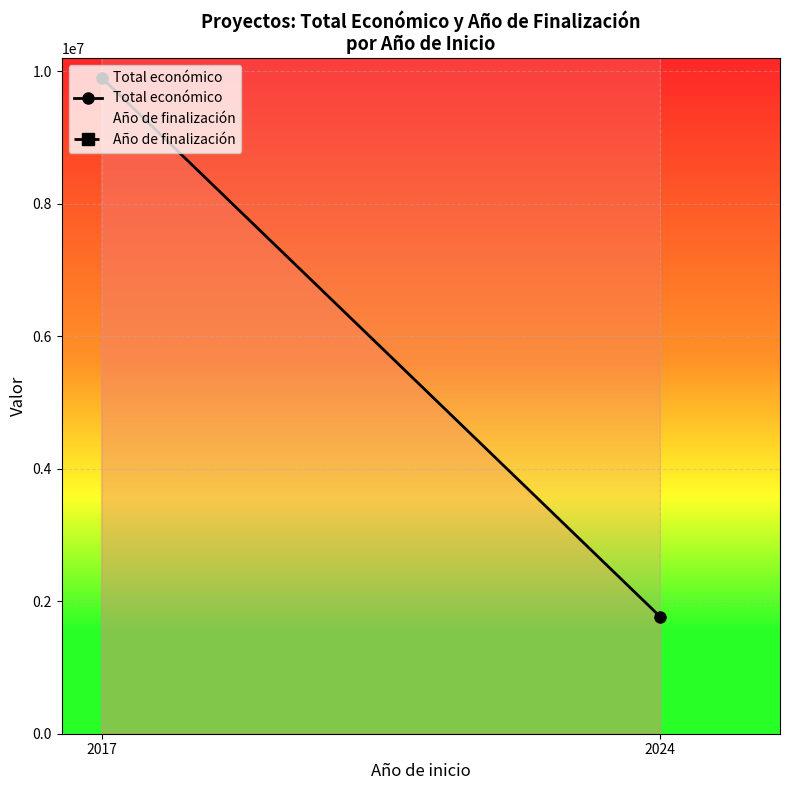

Reading left to right, list all the values displayed in this chart.

Total económico: 2017=9905193.0	2024=1765413.0
Año de finalización: 2017=1834545454.5	2024=3695454545.5